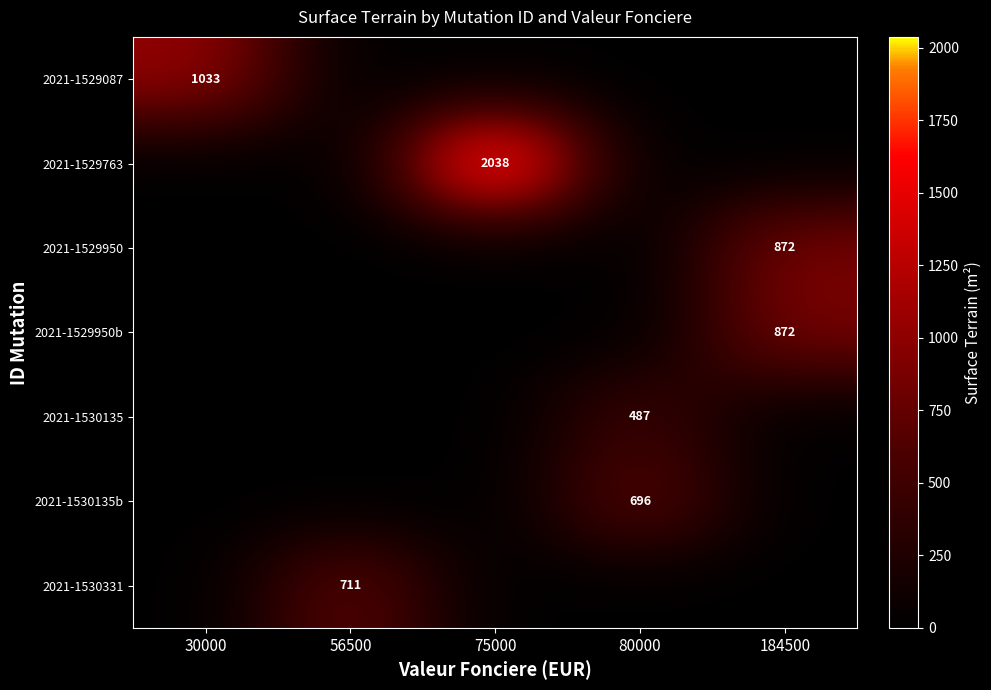

What is the spread (max minus min) of values at 56500?

711